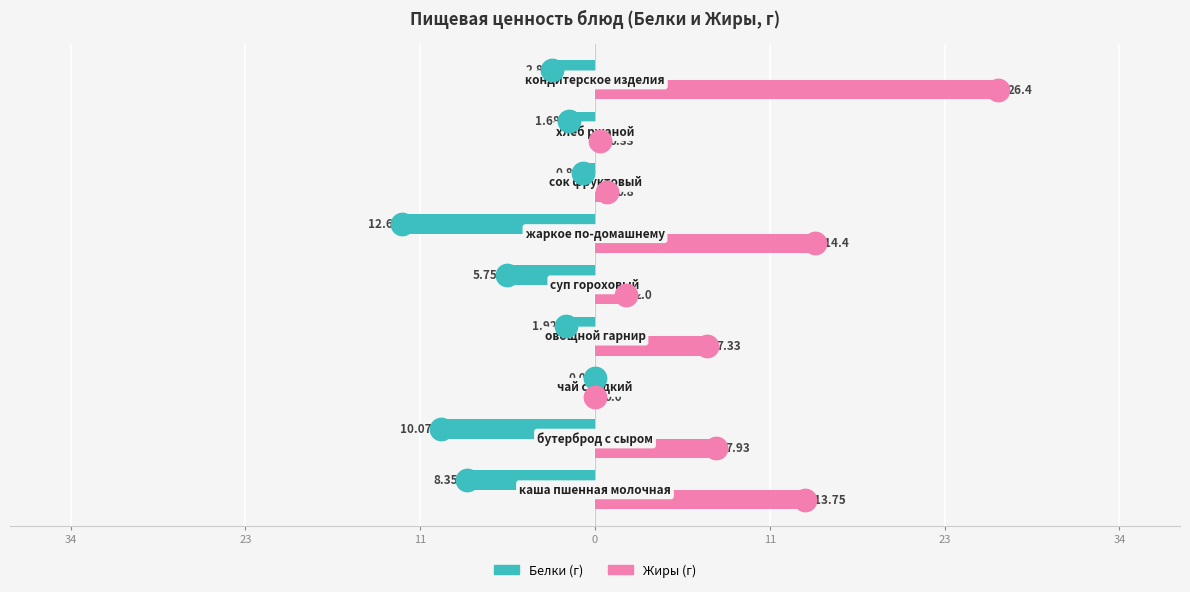

What are all the series names shown in the legend?

Белки, Жиры